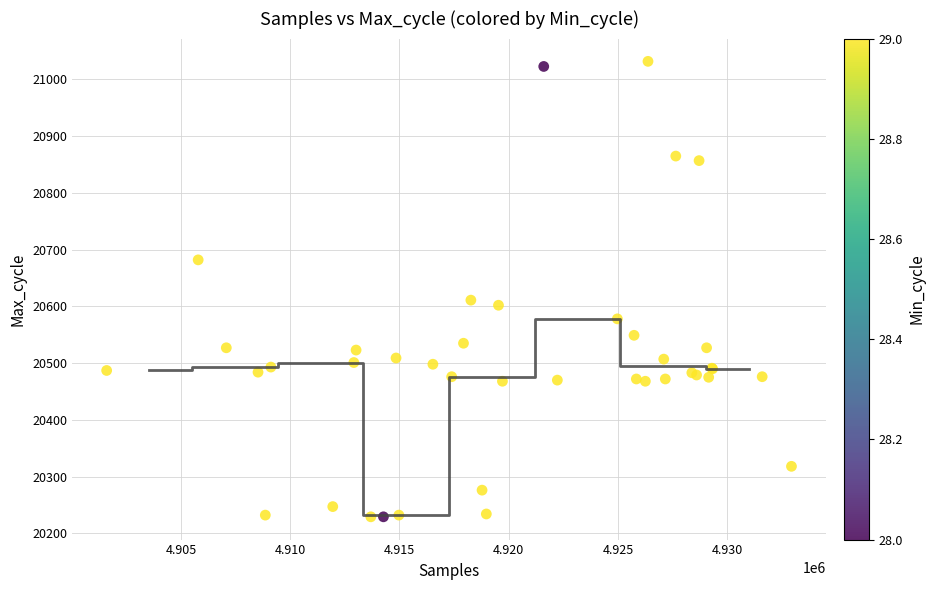

What Y value in the scatter plot is closest to 20630?

20611